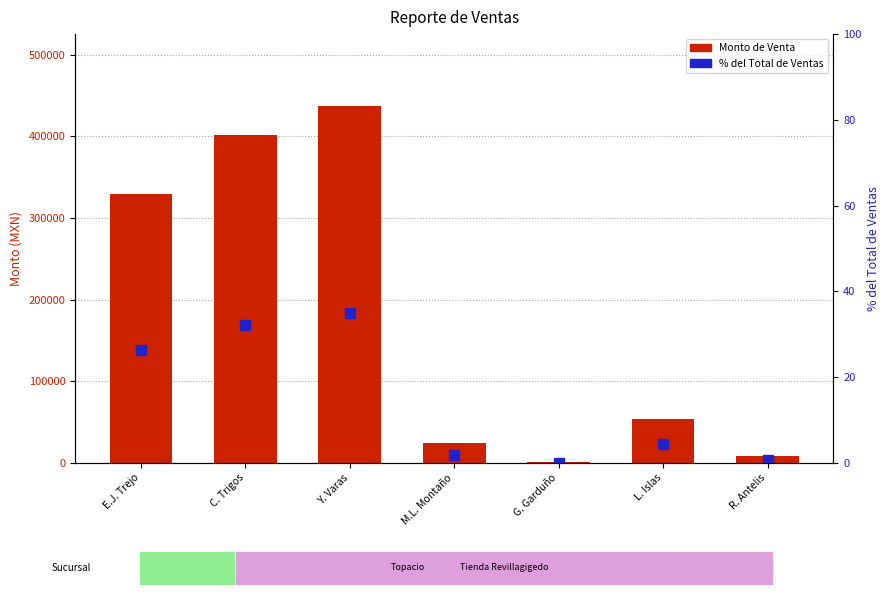

Reading right to left, what are all the values shown in this chart?

Monto de Venta: 7988.0	54180.0	537.5	23780.0	437593.0	402106.0	328878.0
% del Total de Ventas: 0.6	4.3	0.0	1.9	34.9	32.0	26.2